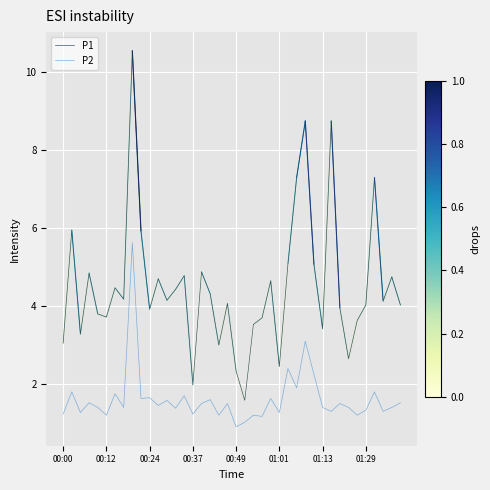

Which series has the largest total across all categories?

P1